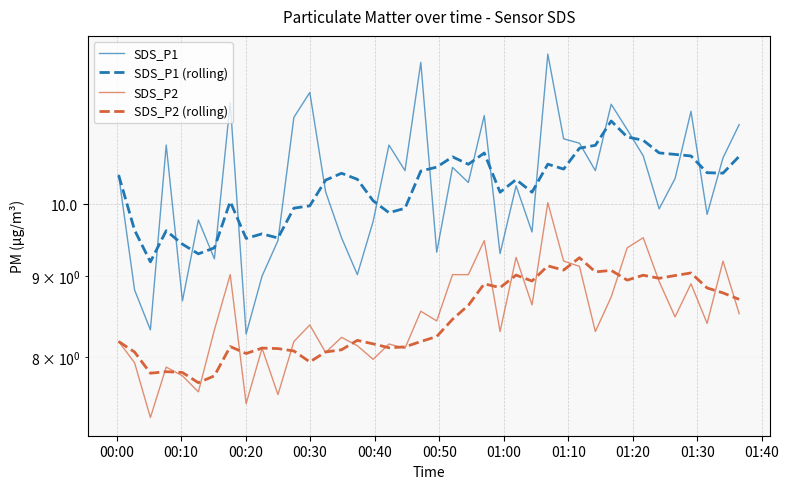

What is the difference between the maximum and minimum values in the SDS_P2 series?

2.7